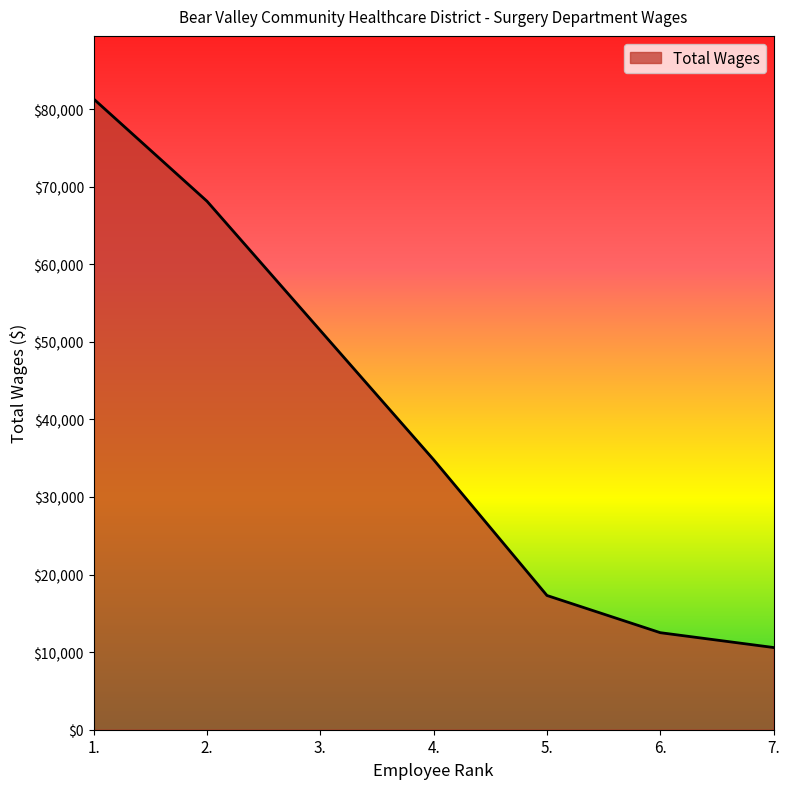

Reading left to right, transcribe all the data shown in this chart.

81316	68134	51467	34808	17305	12510	10597